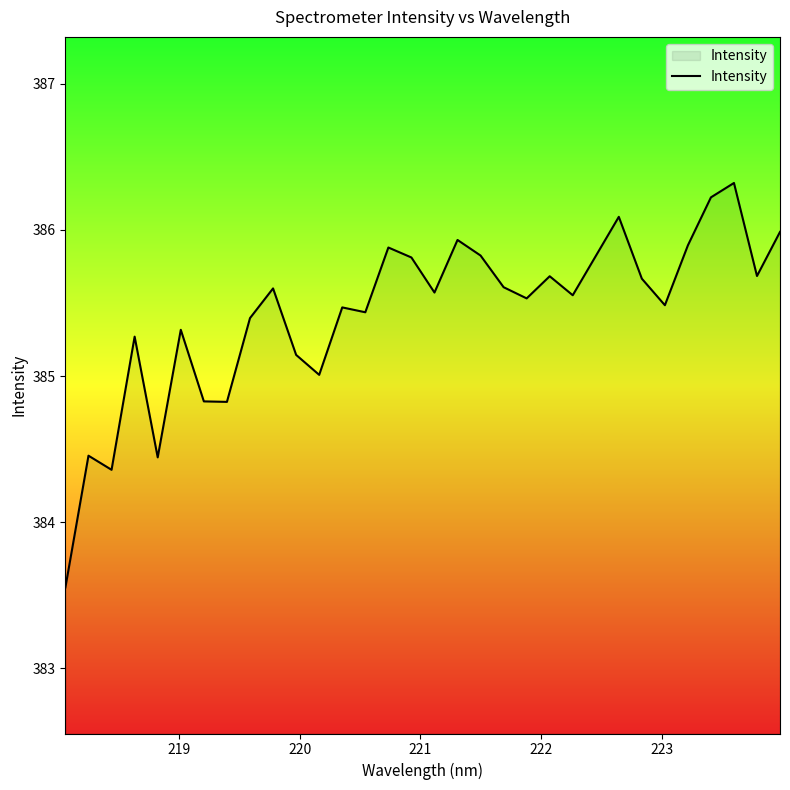

How many lines are shown in the chart?

1